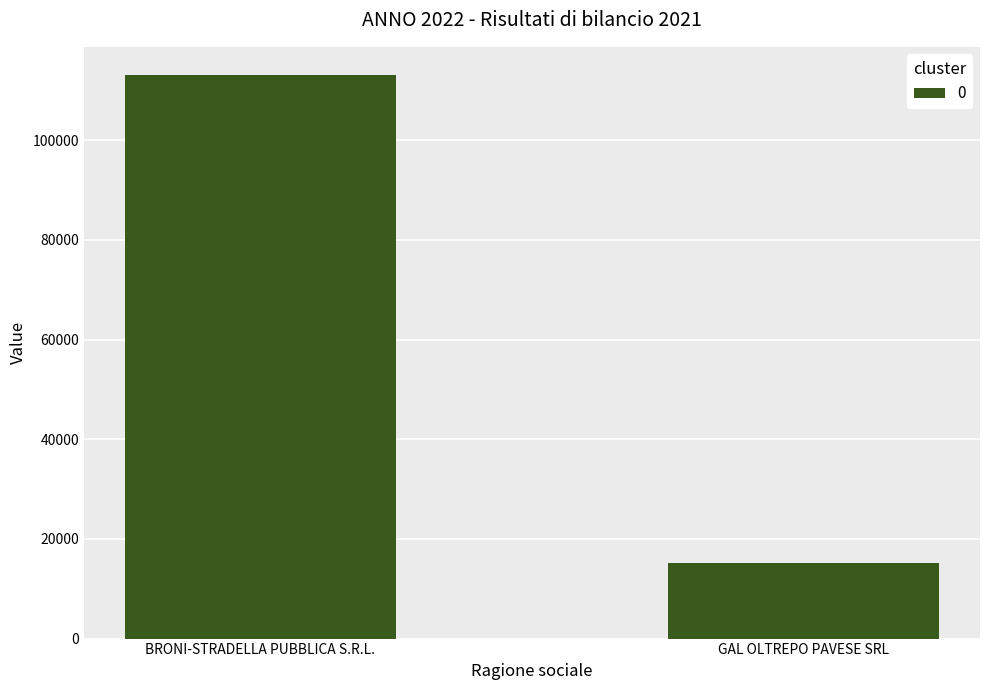

What is the change in value from BRONI-STRADELLA PUBBLICA S.R.L. to GAL OLTREPO PAVESE SRL?

-97941